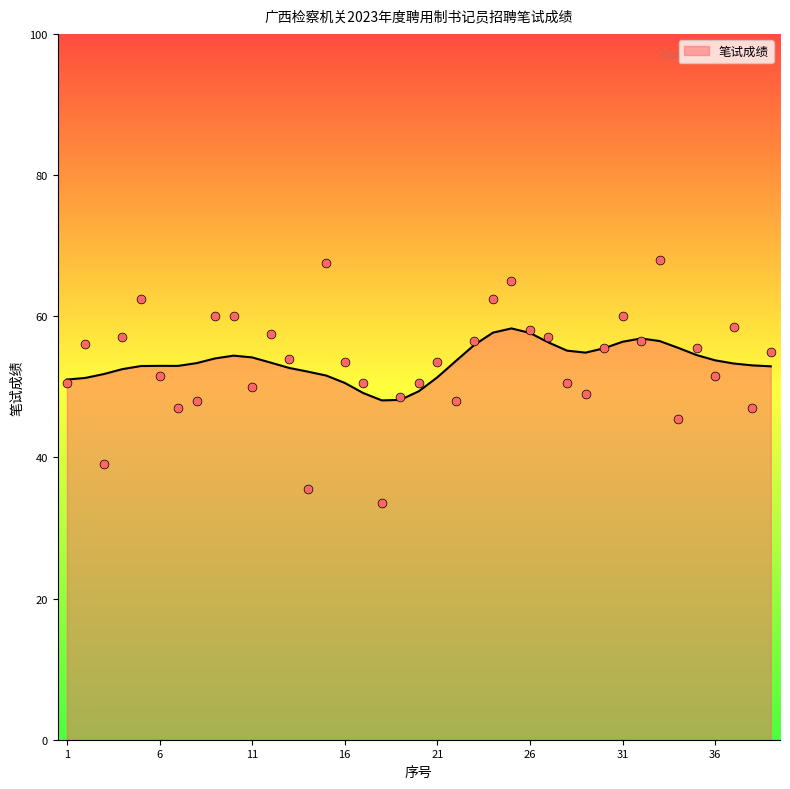

Which has a higher value, 23 or 18?

23